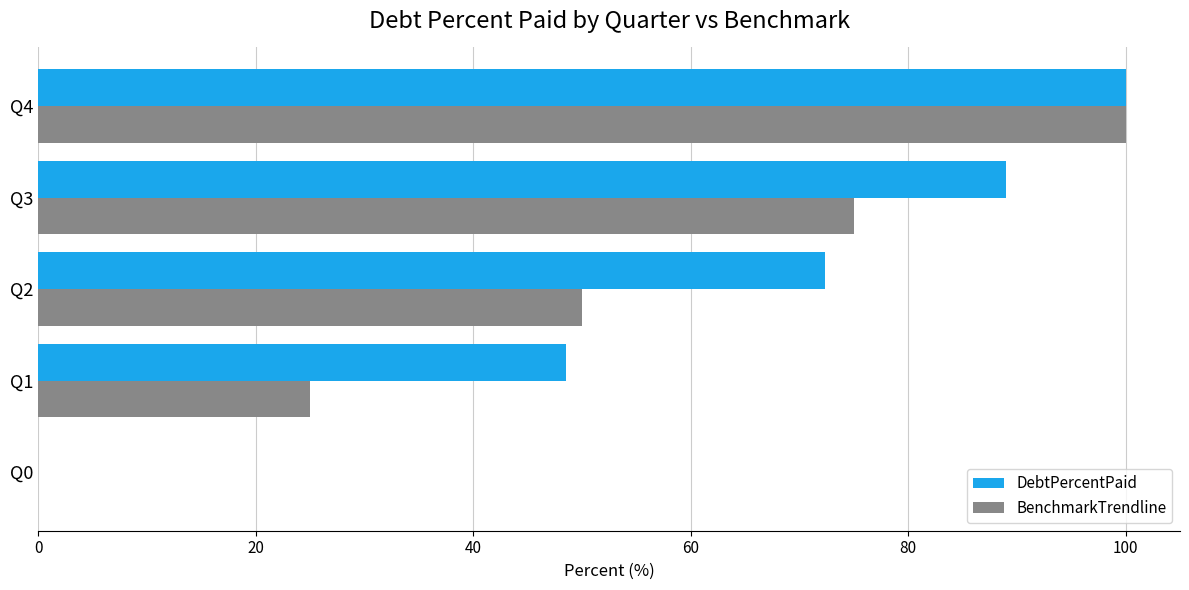

Which series changed the most between Q1 and Q2?

BenchmarkTrendline